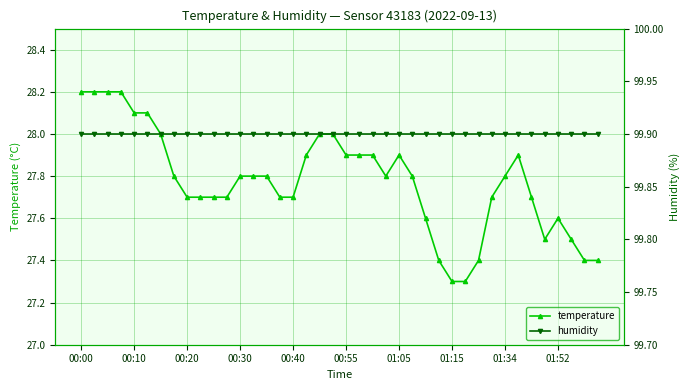

Which series has the largest total across all categories?

humidity